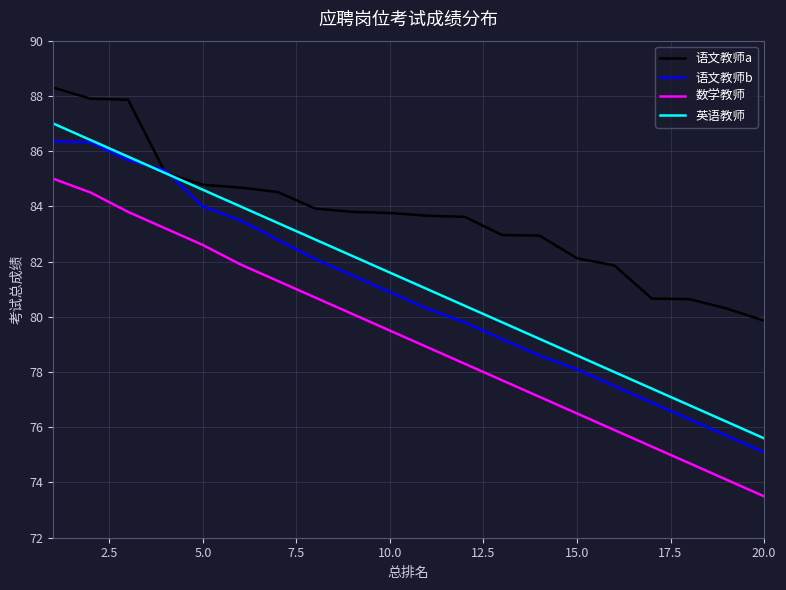

Which series has the largest total across all categories?

语文教师a